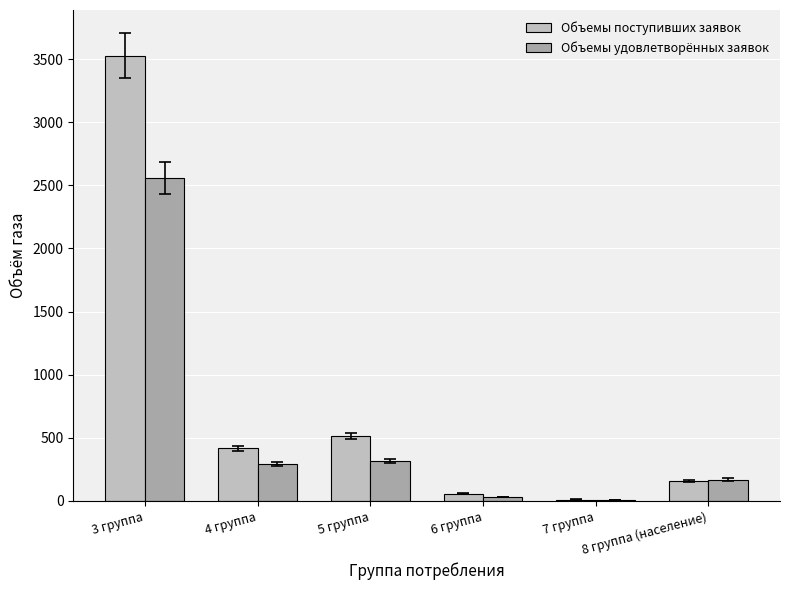

At which label does Объемы удовлетворённых заявок reach its peak?

3 группа